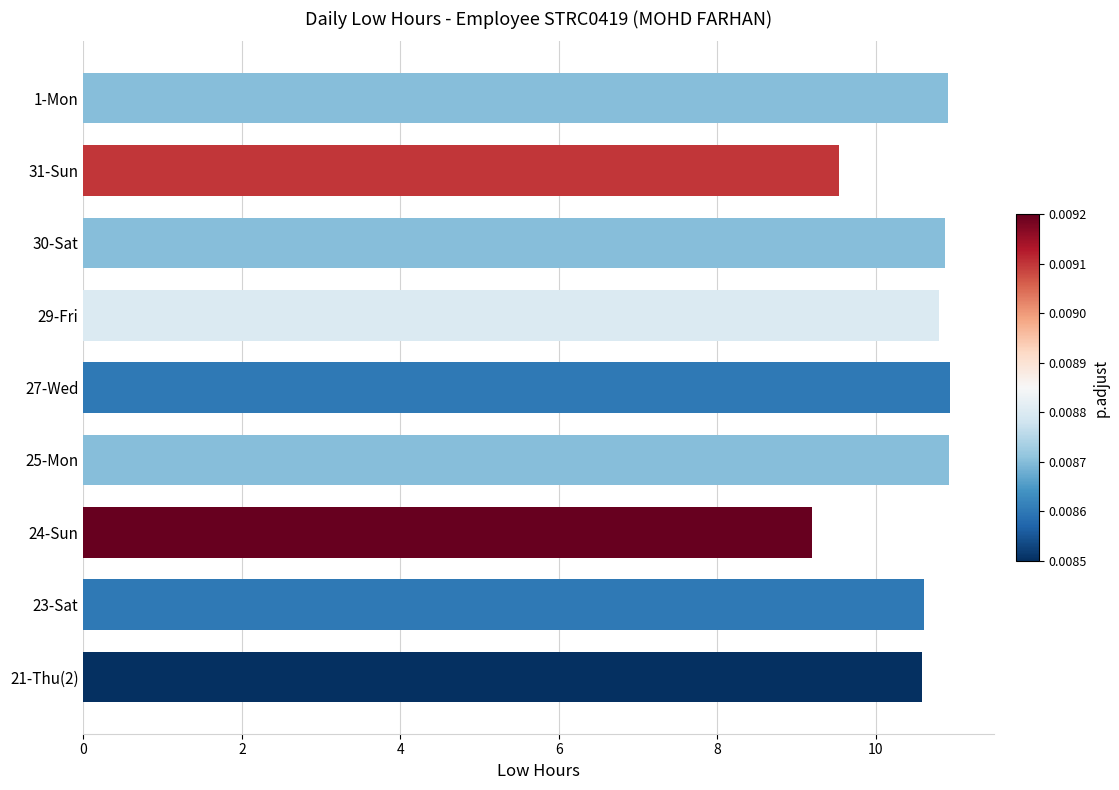

Which has a higher value, 27-Wed or 21-Thu(2)?

27-Wed